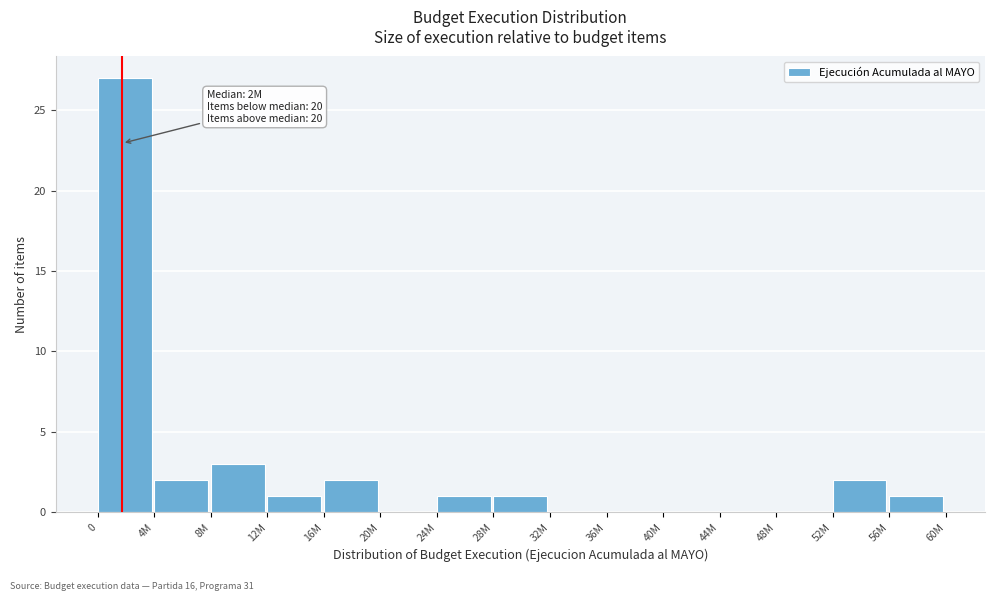

Reading left to right, transcribe all the data shown in this chart.

0=27	4M=2	8M=3	12M=1	16M=2	20M=0	24M=1	28M=1	32M=0	36M=0	40M=0	44M=0	48M=0	52M=2	56M=1